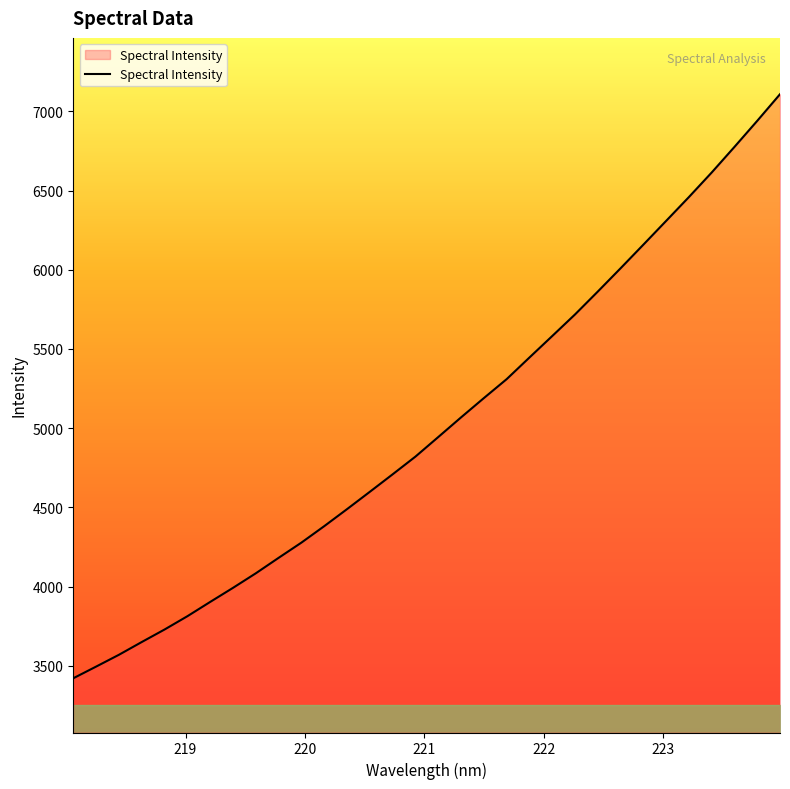

What is the greatest value displayed?

7107.8